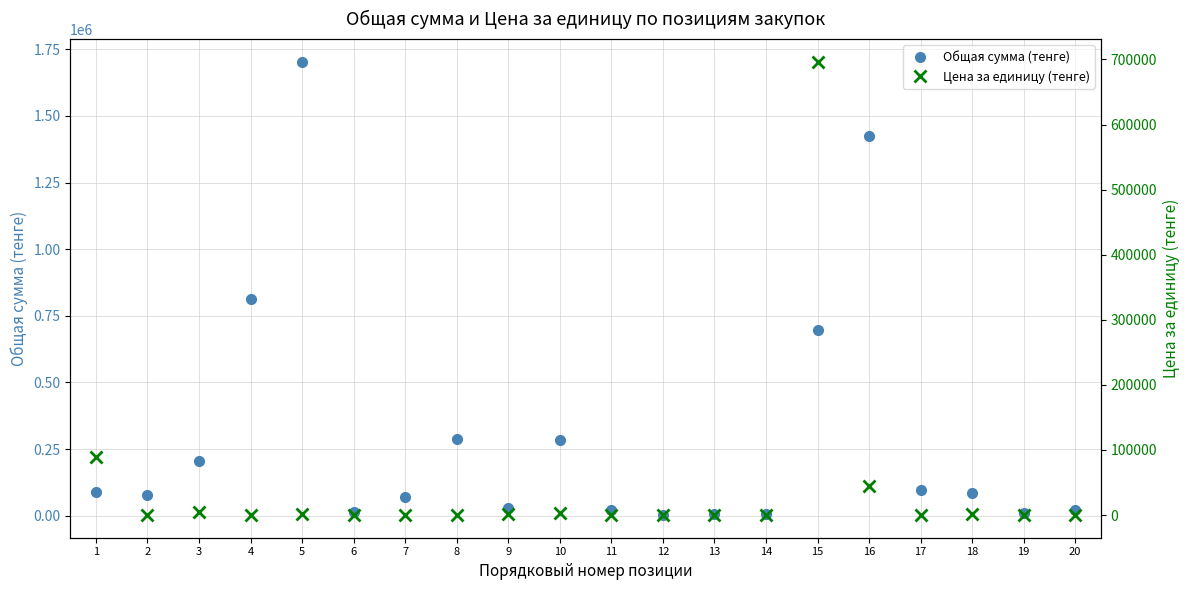

At which label does Цена за единицу (тенге) first exceed 453?

1